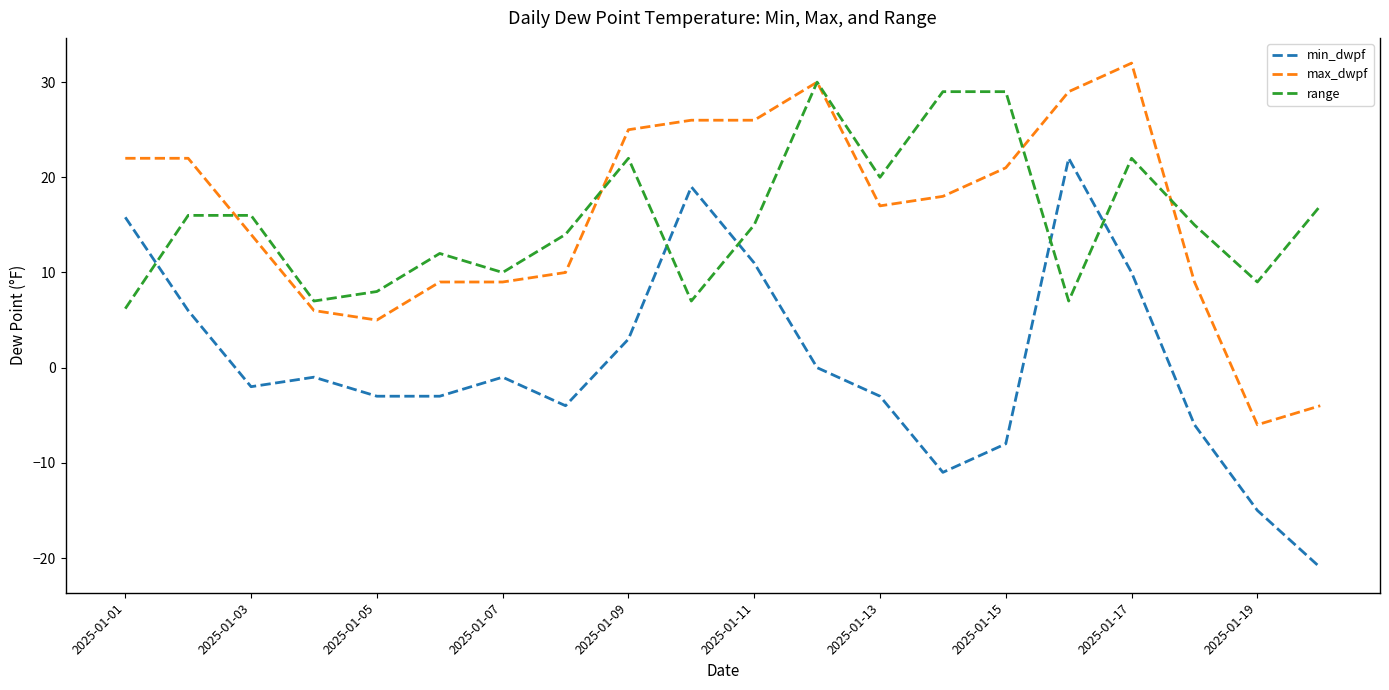

What is the minimum value for max_dwpf?

-6.0